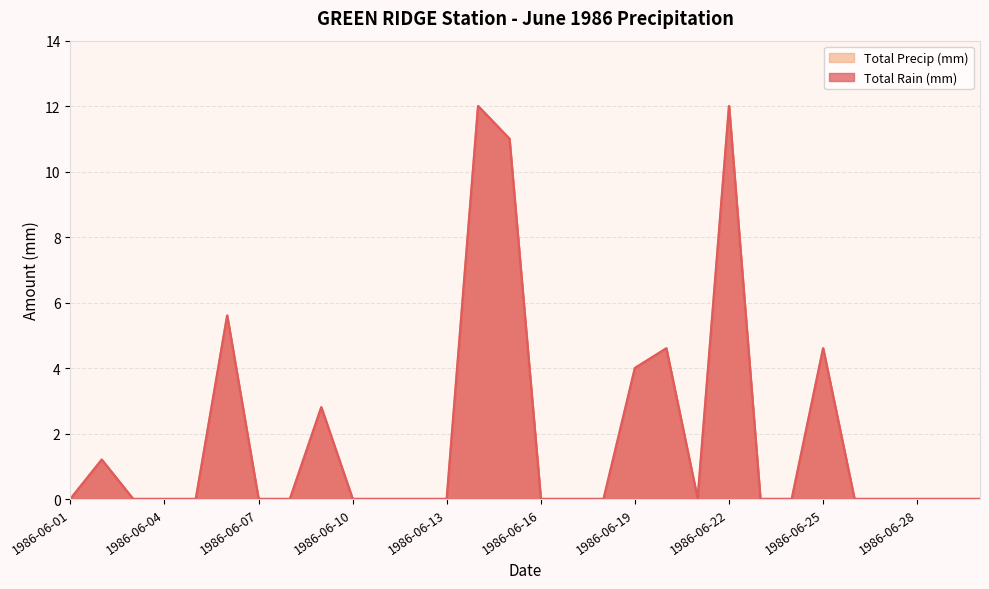

Where is the first local maximum for Total Precip (mm)?

1986-06-02